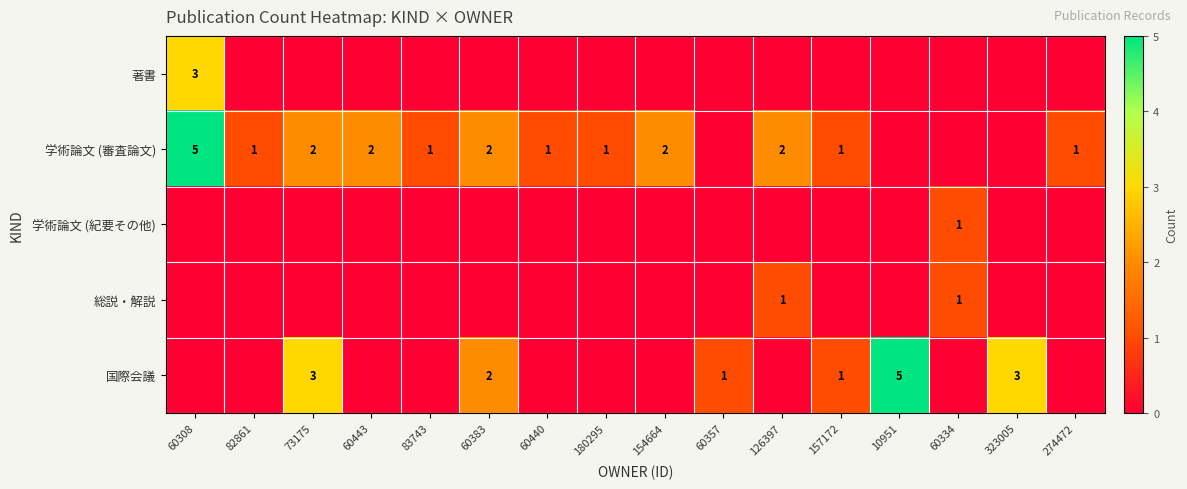

Is it true that 学術論文 (審査論文) equals 4 at 126397?

False